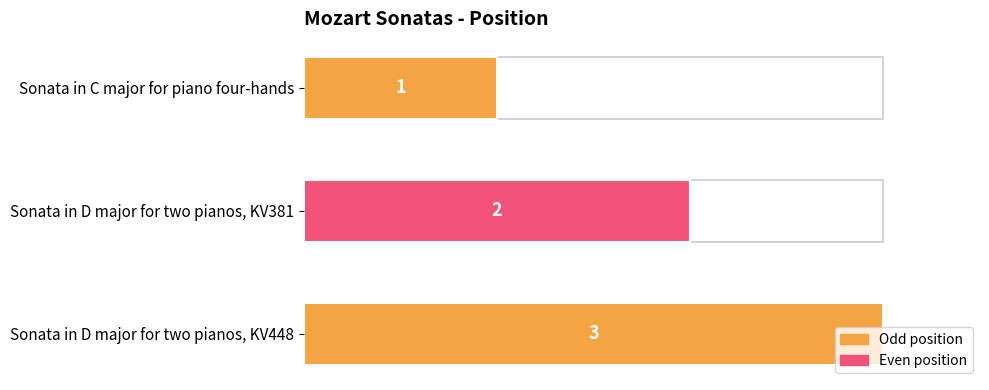

True or false: the data shows 2 at Sonata in D major for two pianos, KV381.

True